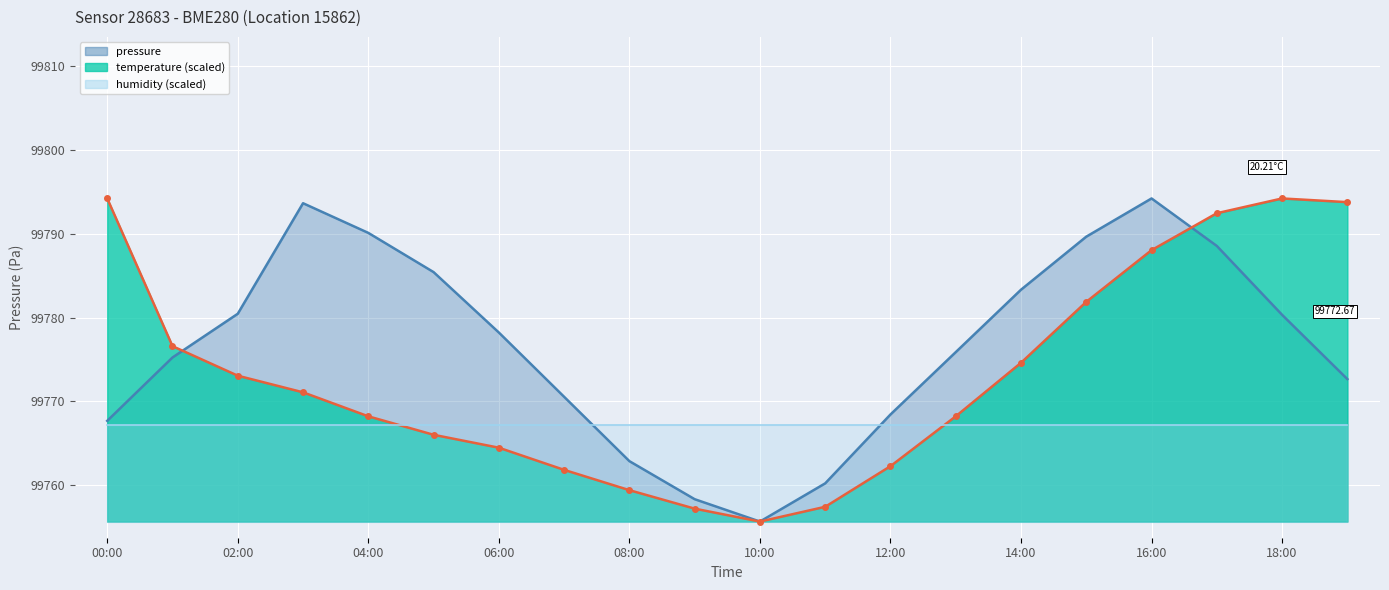

What is the label of the 17th point from the right?

03:00